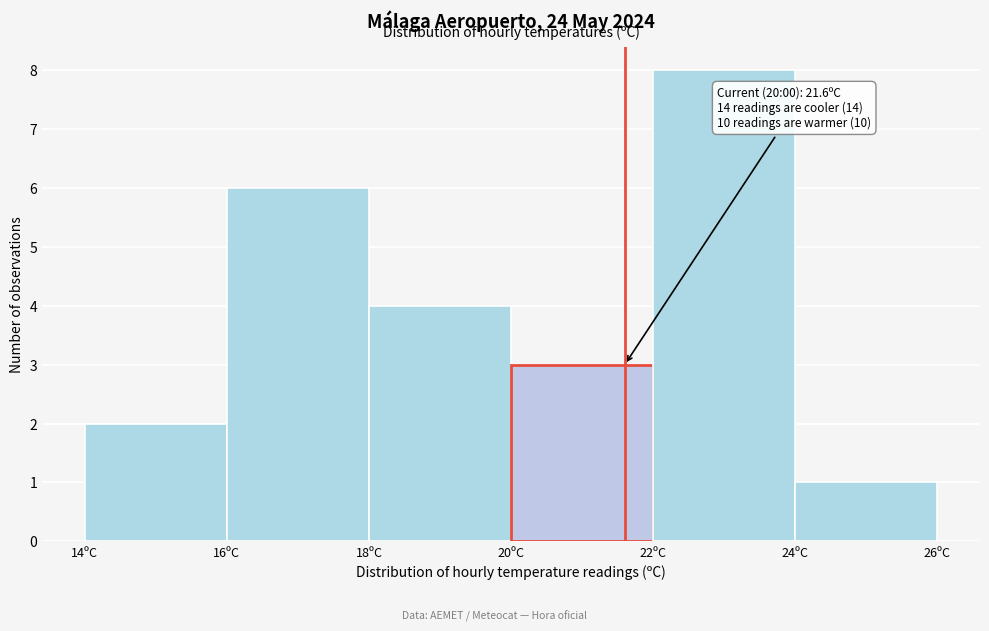

Over which range of the x-axis is the bar tallest?

22 to 24